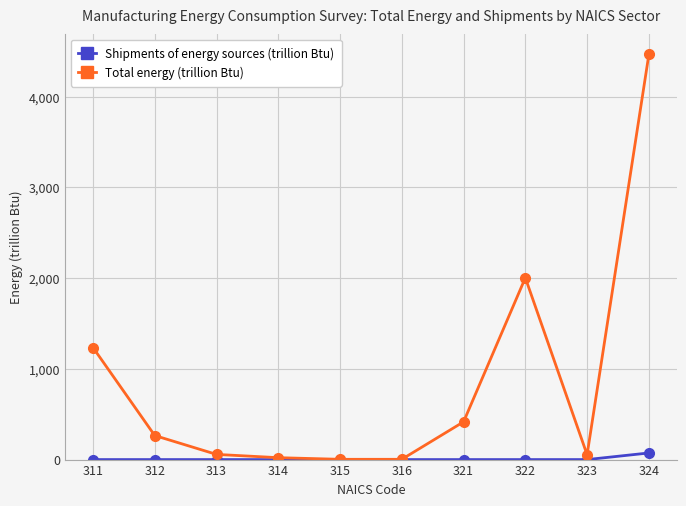

What is the difference between the highest and lowest values at 315?

3